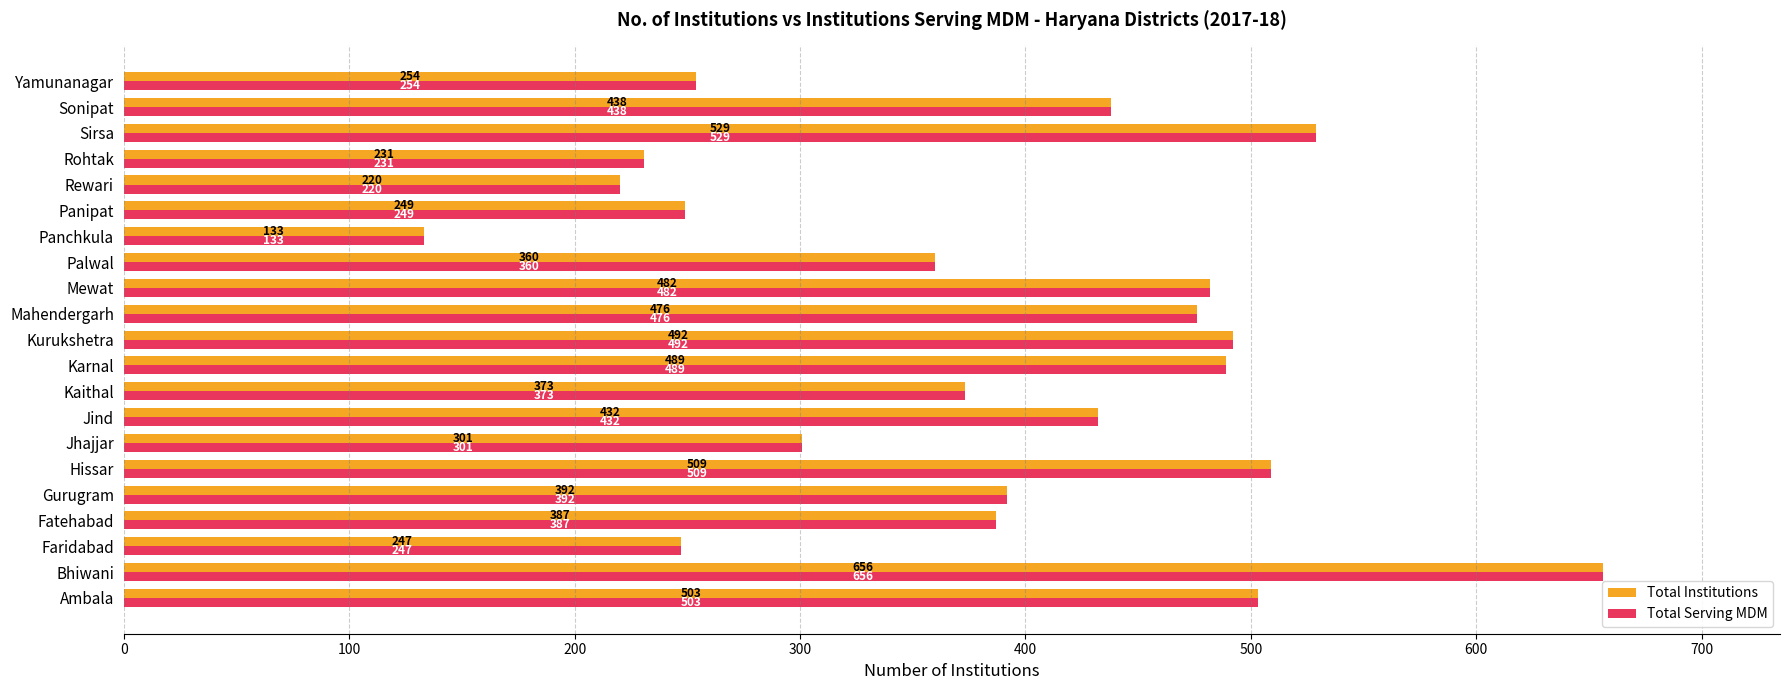

Which category has the lowest value in the Total Institutions series?

Panchkula